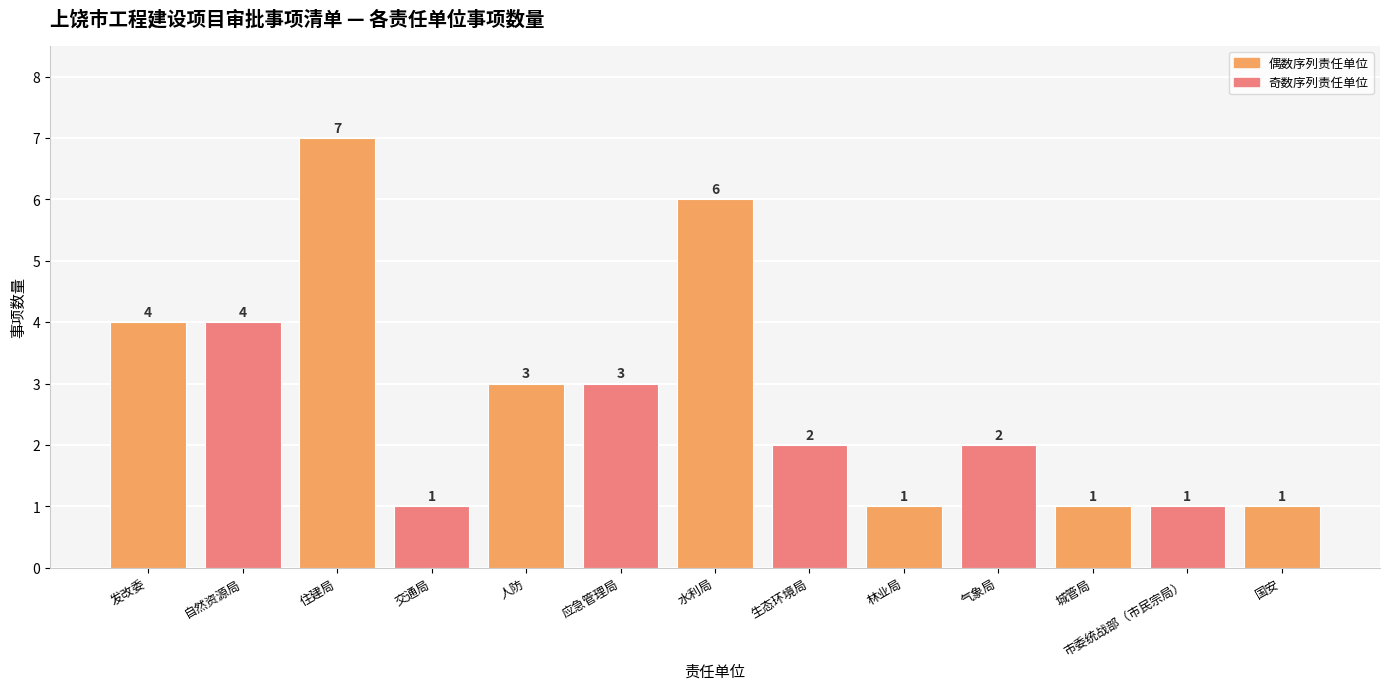

The chart shows a value of 1 at 市委统战部（市民宗局）. True or false?

True